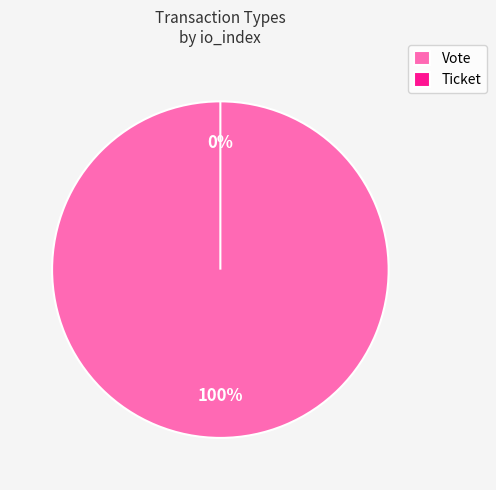

What is the largest slice in the pie chart?

Vote